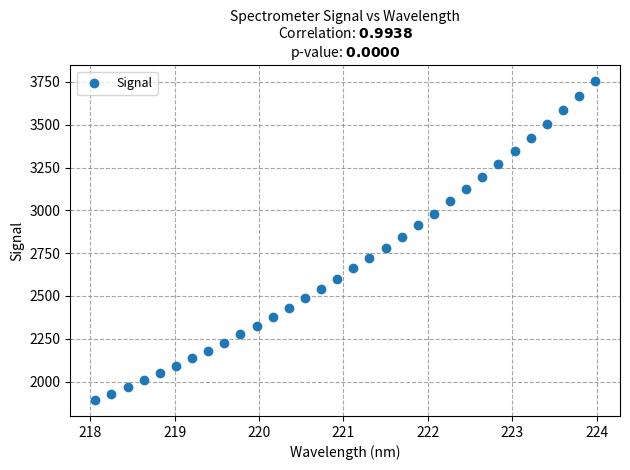

What is the range of X values (max minus min)?

5.9